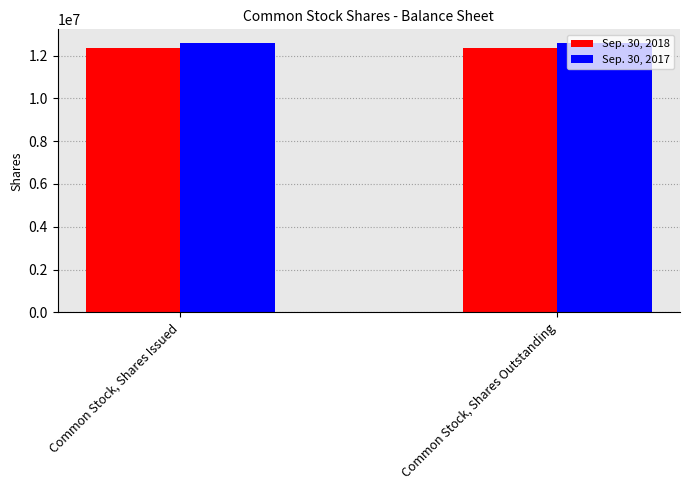

What is the minimum value shown in the chart?

12351731